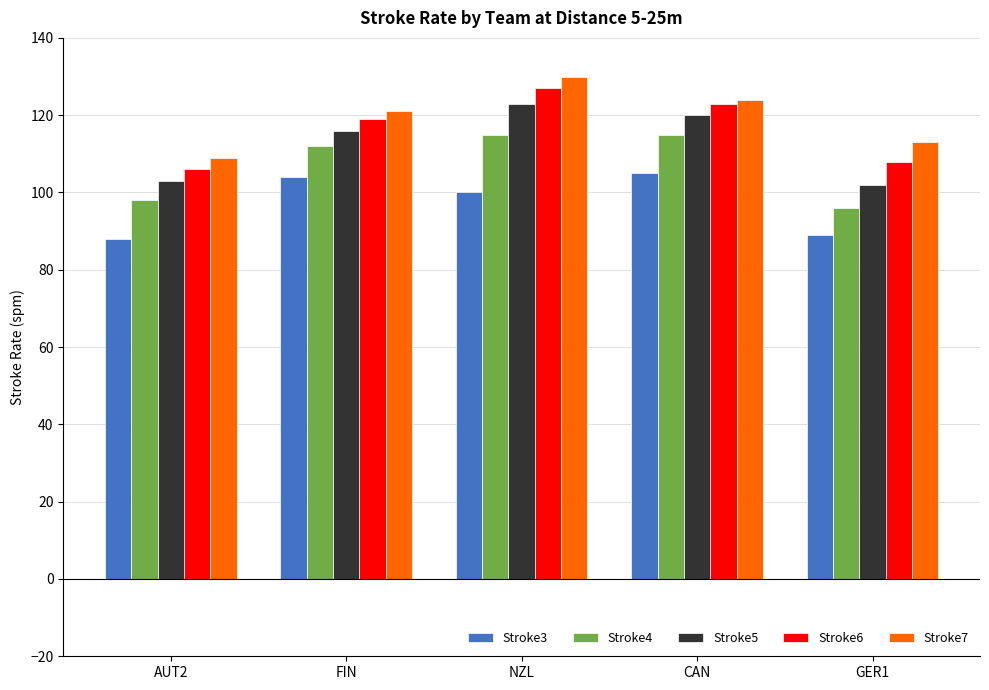

What is the label of the 2nd bar from the left?

FIN